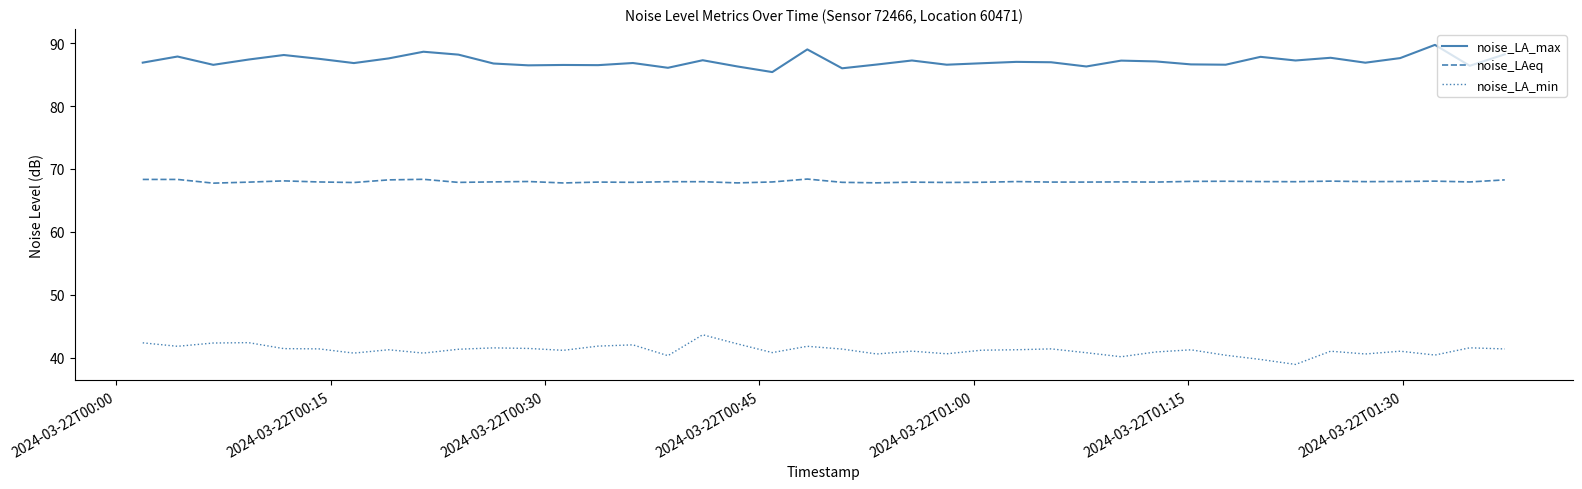

Rank the series by their maximum value, from lowest to highest.

noise_LA_min, noise_LAeq, noise_LA_max